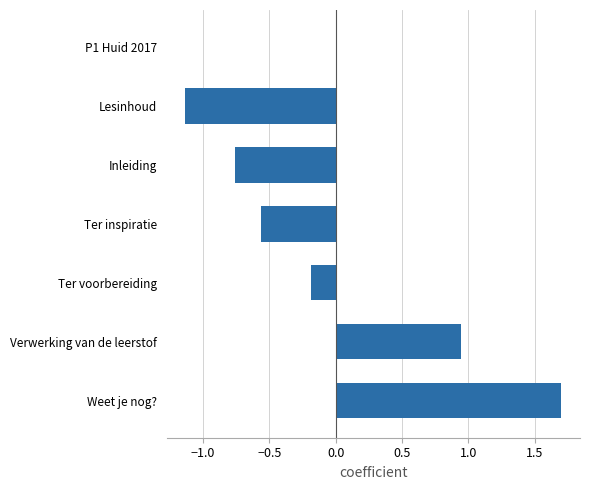

The value at Weet je nog? is 1.7. True or false?

True